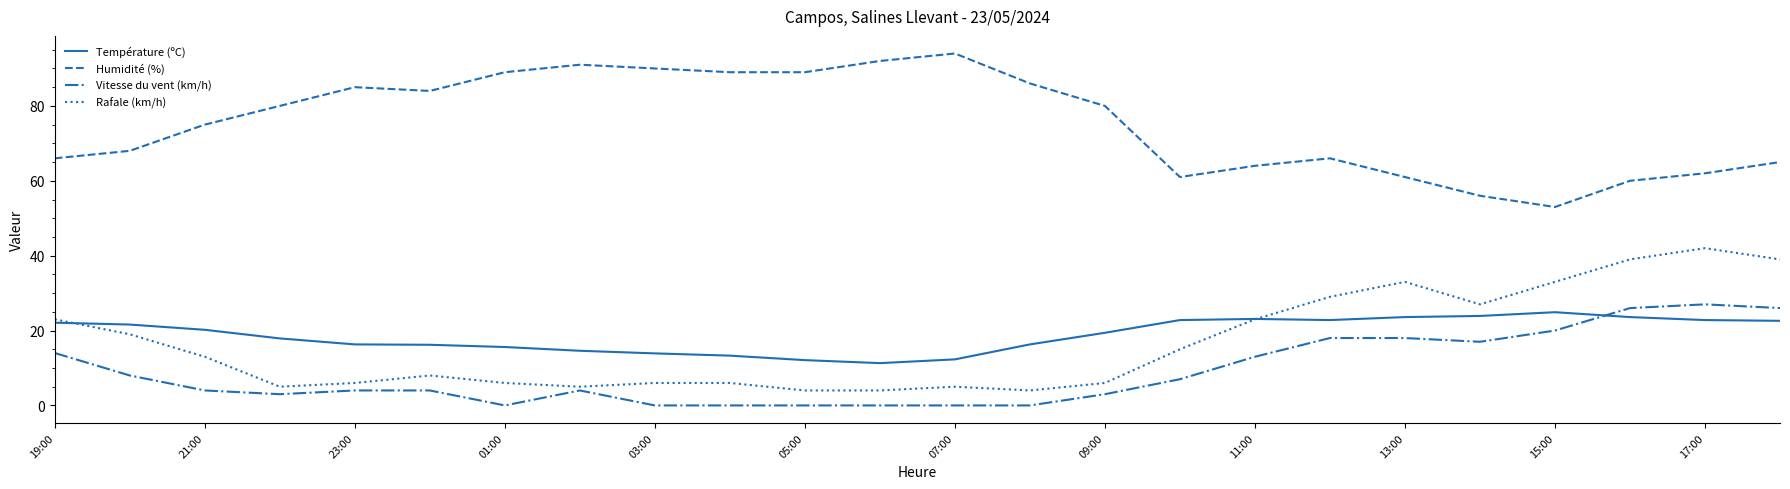

What is the greatest value displayed?

94.0